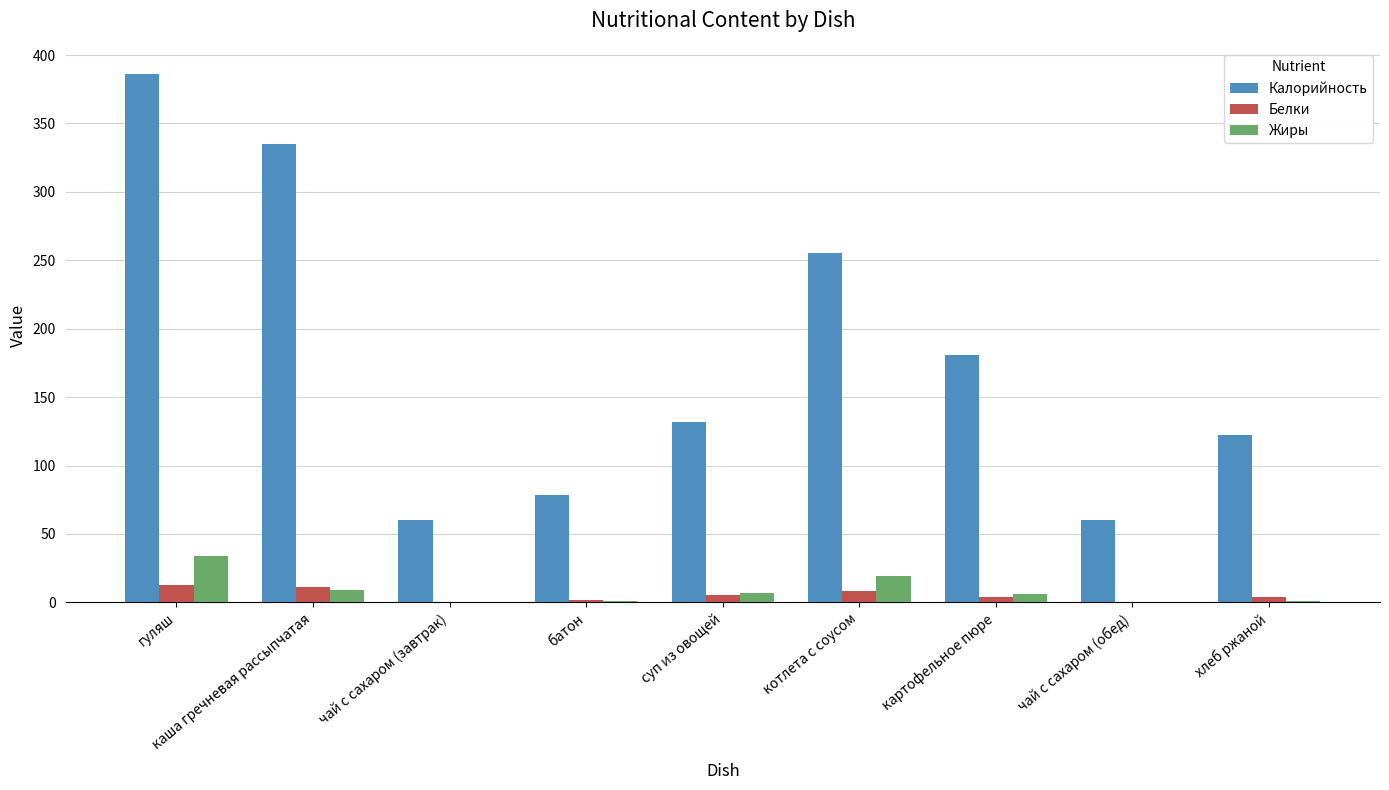

Which series has the largest total across all categories?

Калорийность